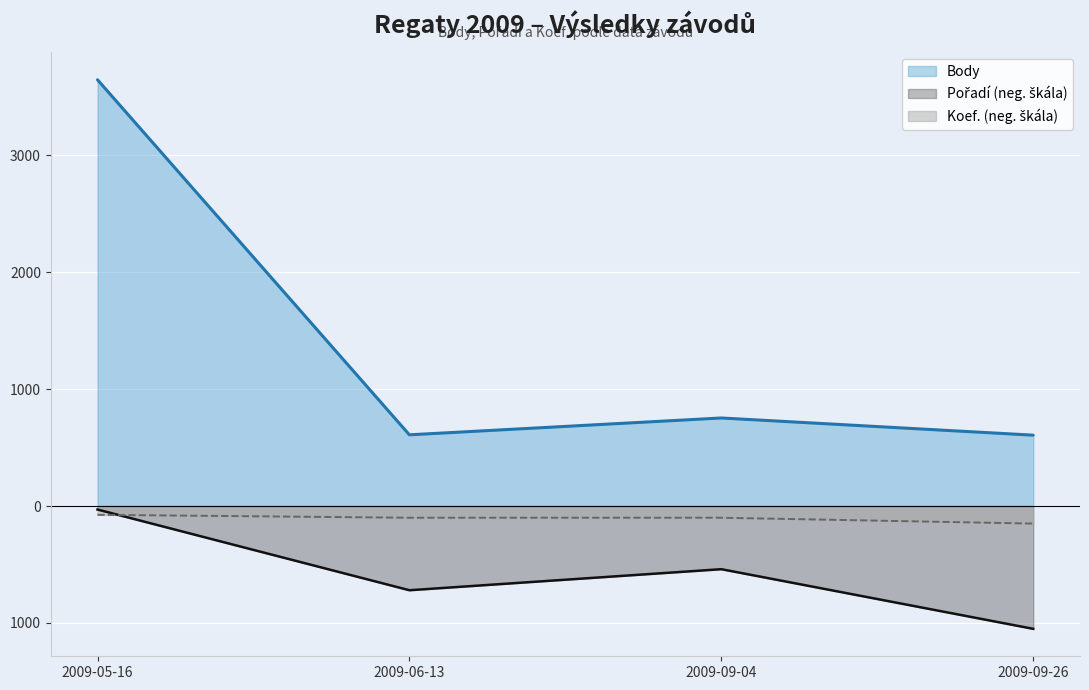

What is the smallest value displayed?

-1050